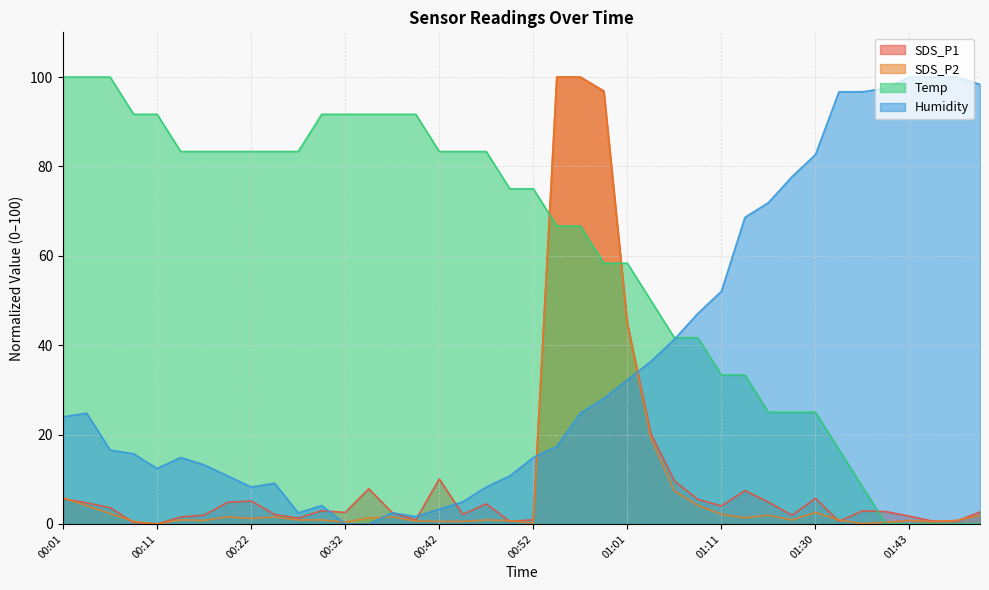

How many data points does each series have?

40